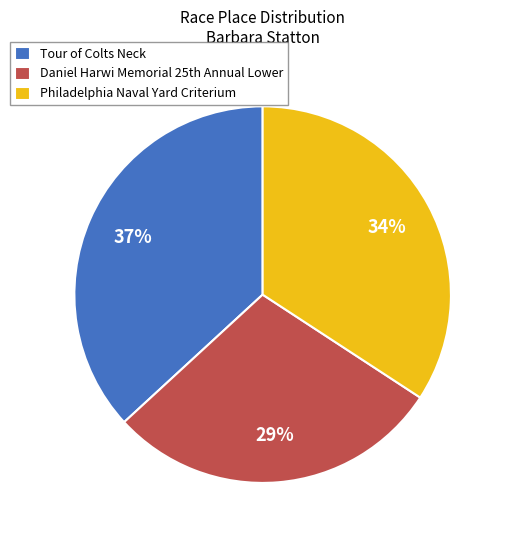

Does Philadelphia Naval Yard Criterium account for over 50% of the chart?

No